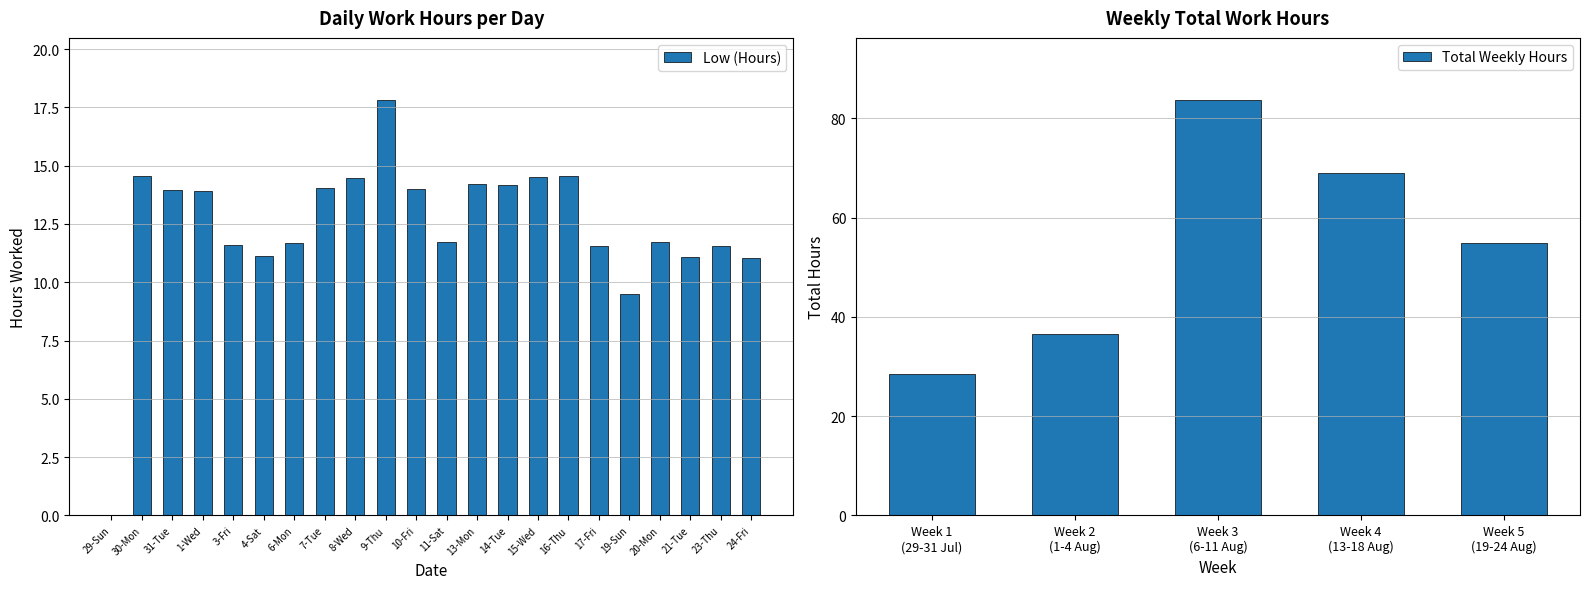

List the labels in order of value, smallest first.

29-Sun, 19-Sun, 24-Fri, 21-Tue, 4-Sat, 17-Fri, 23-Thu, 3-Fri, 6-Mon, 11-Sat, 20-Mon, 1-Wed, 31-Tue, 10-Fri, 7-Tue, 14-Tue, 13-Mon, 8-Wed, 15-Wed, 16-Thu, 30-Mon, 9-Thu